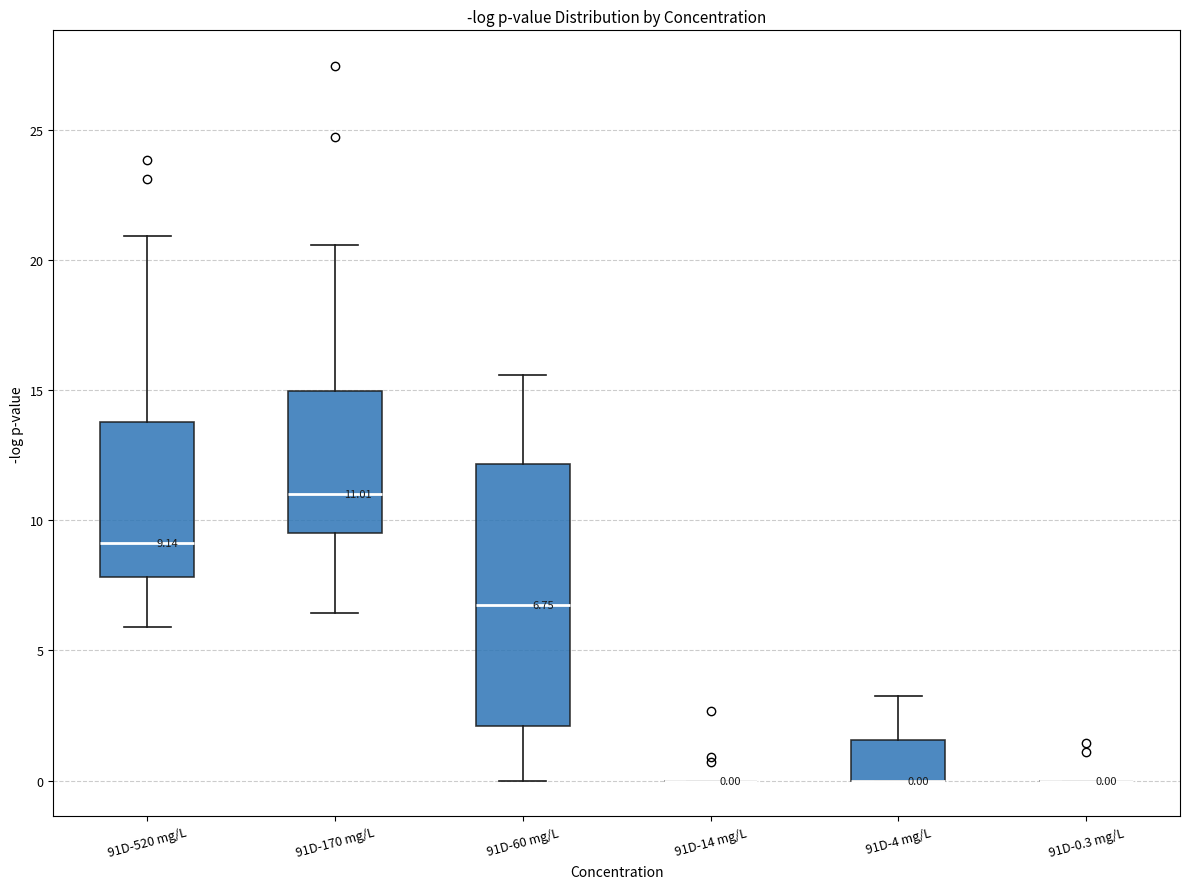

Comparing the boxes themselves (not the whiskers), which one is the tallest?

91D-60 mg/L